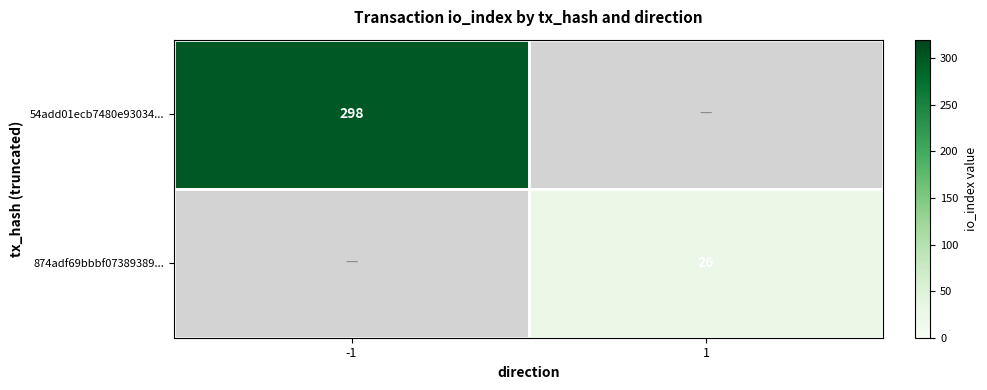

The value of 54add01ecb7480e93034... at -1 is 298. True or false?

True